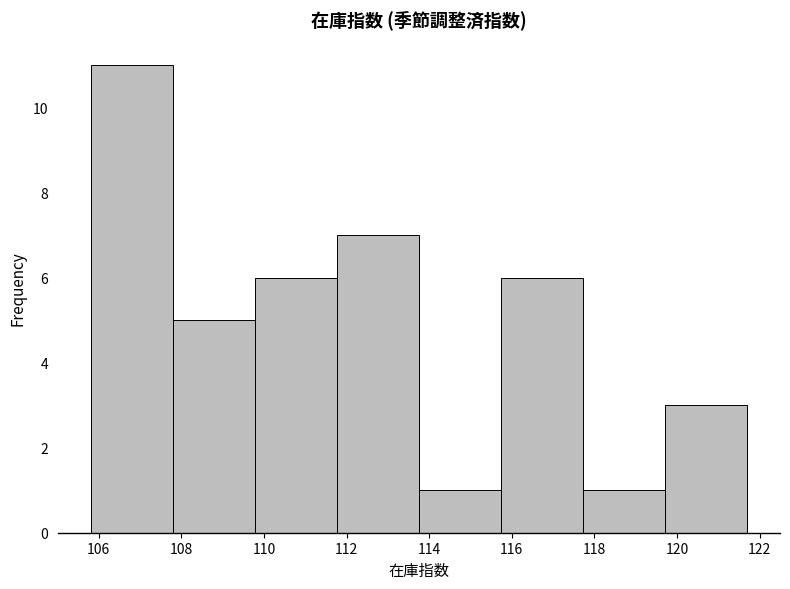

Which range on the x-axis has the tallest bar?

105.8 to 107.8